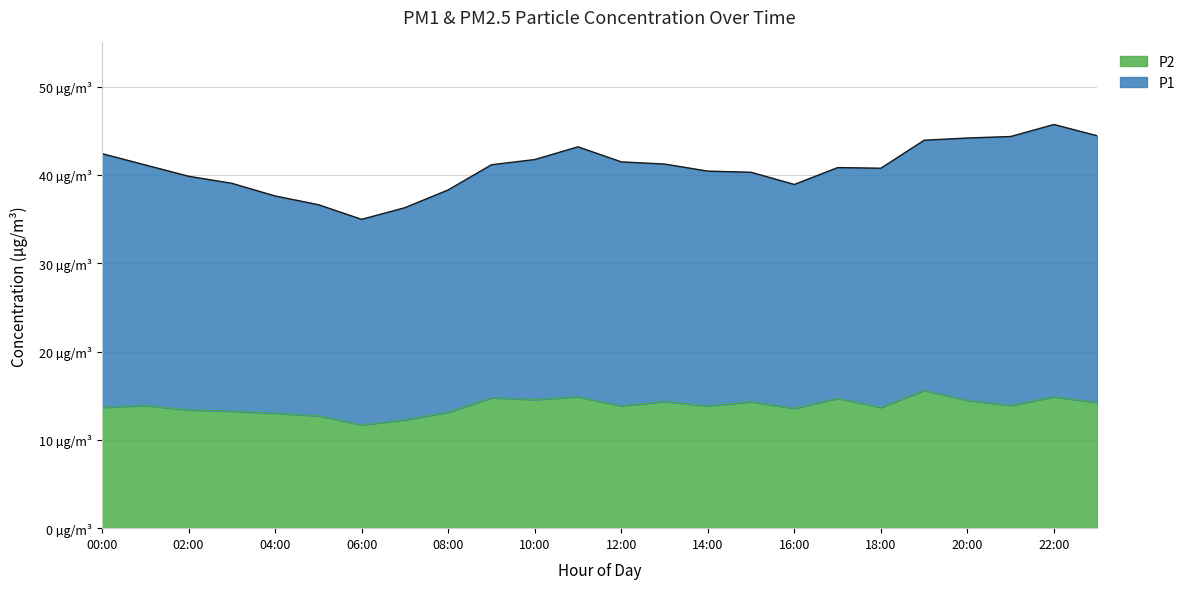

Which label corresponds to the largest value in the chart?

19:00